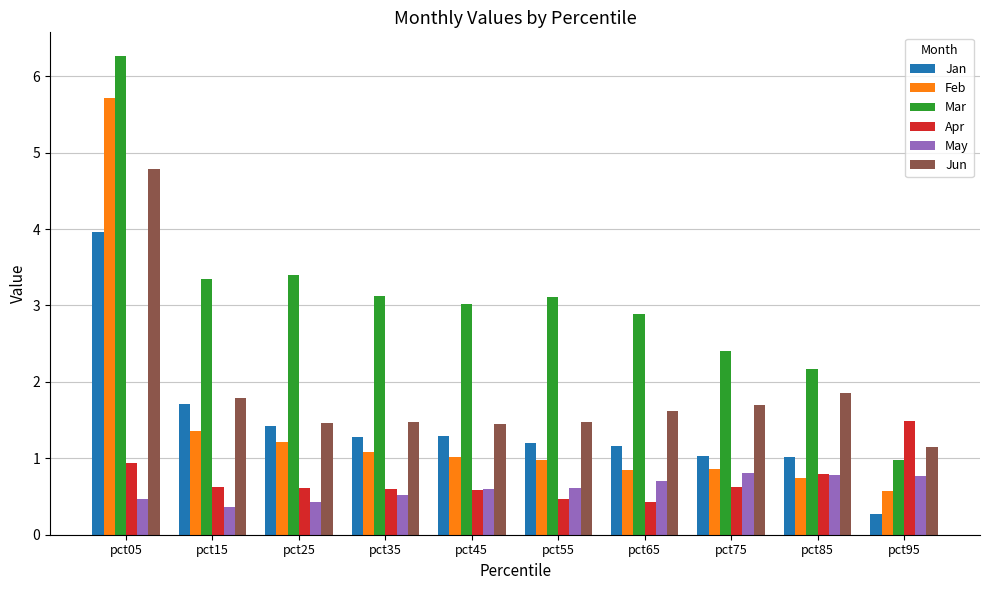

Which series has the widest spread of values?

Mar